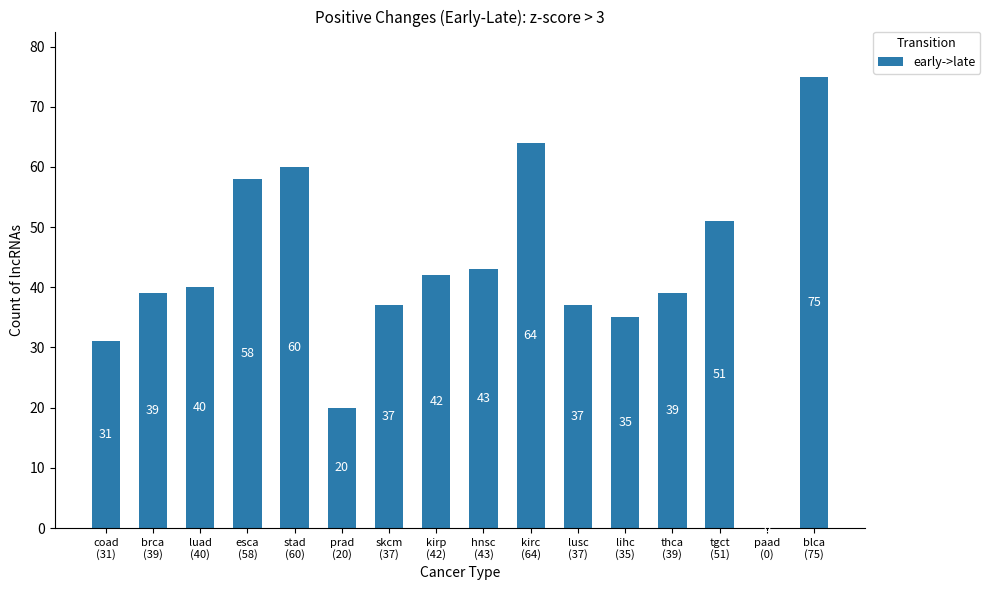

How many data points does each series have?

16